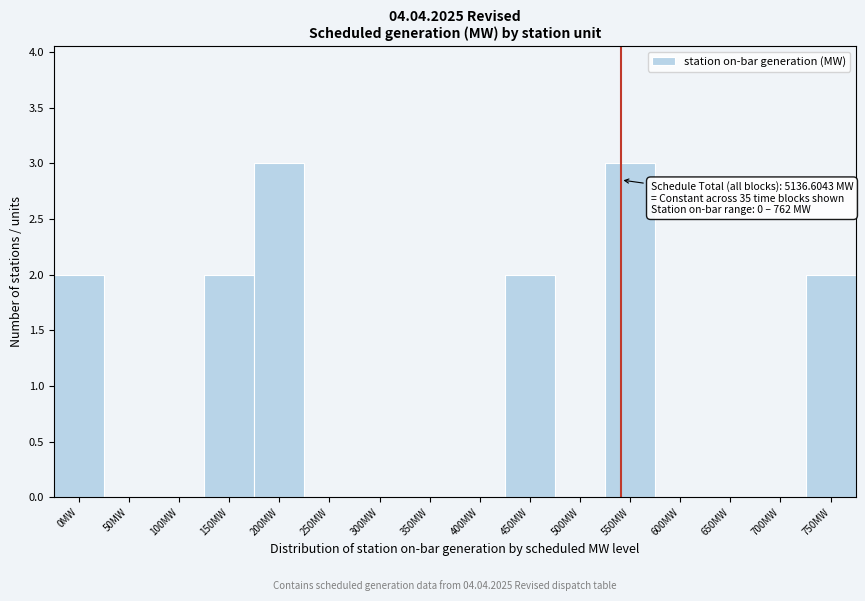

Reading left to right, extract all data points from this chart.

0MW=2	50MW=0	100MW=0	150MW=2	200MW=3	250MW=0	300MW=0	350MW=0	400MW=0	450MW=2	500MW=0	550MW=3	600MW=0	650MW=0	700MW=0	750MW=2